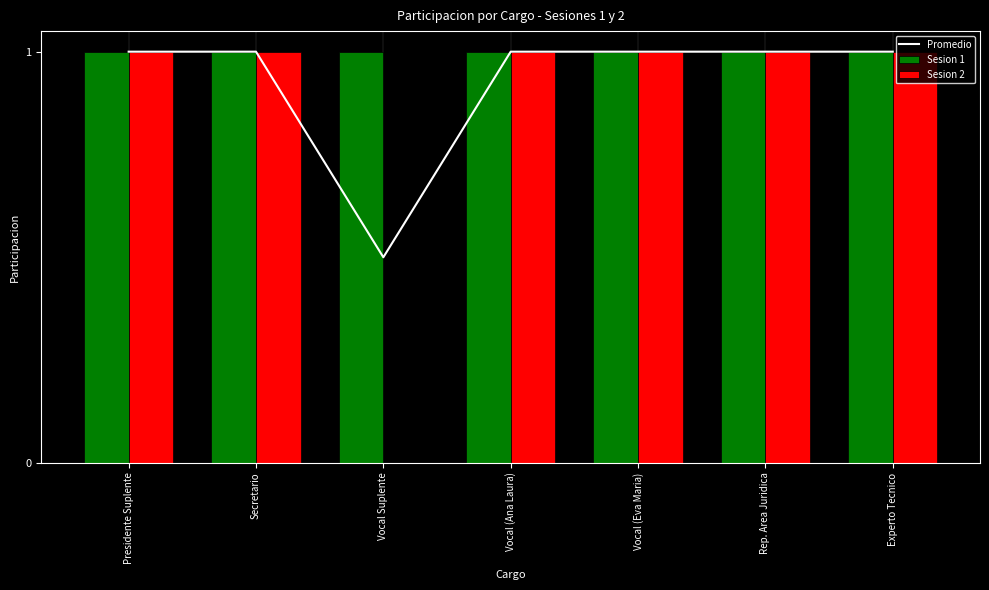

Which has a higher value, Vocal Suplente or Rep. Area Juridica?

Rep. Area Juridica